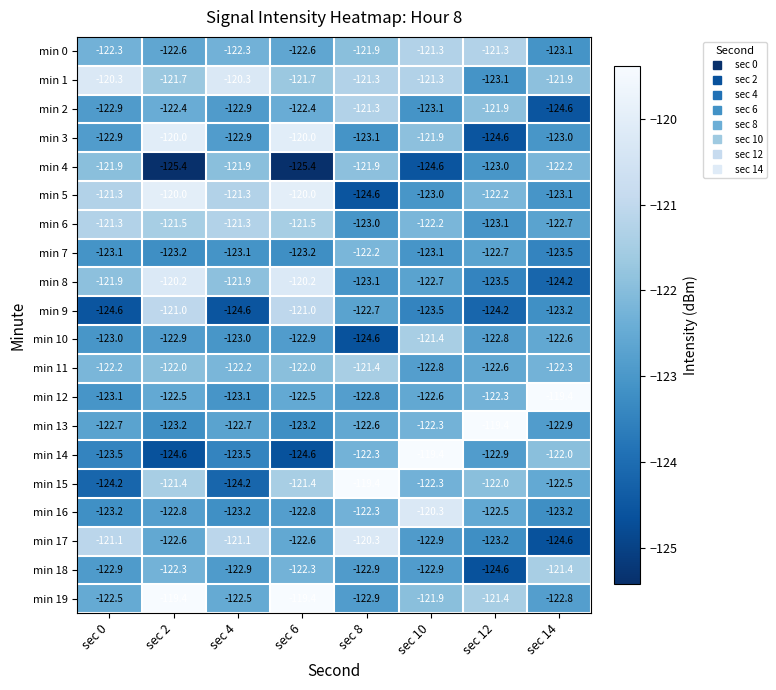

What is the maximum value shown in the chart?

-119.4